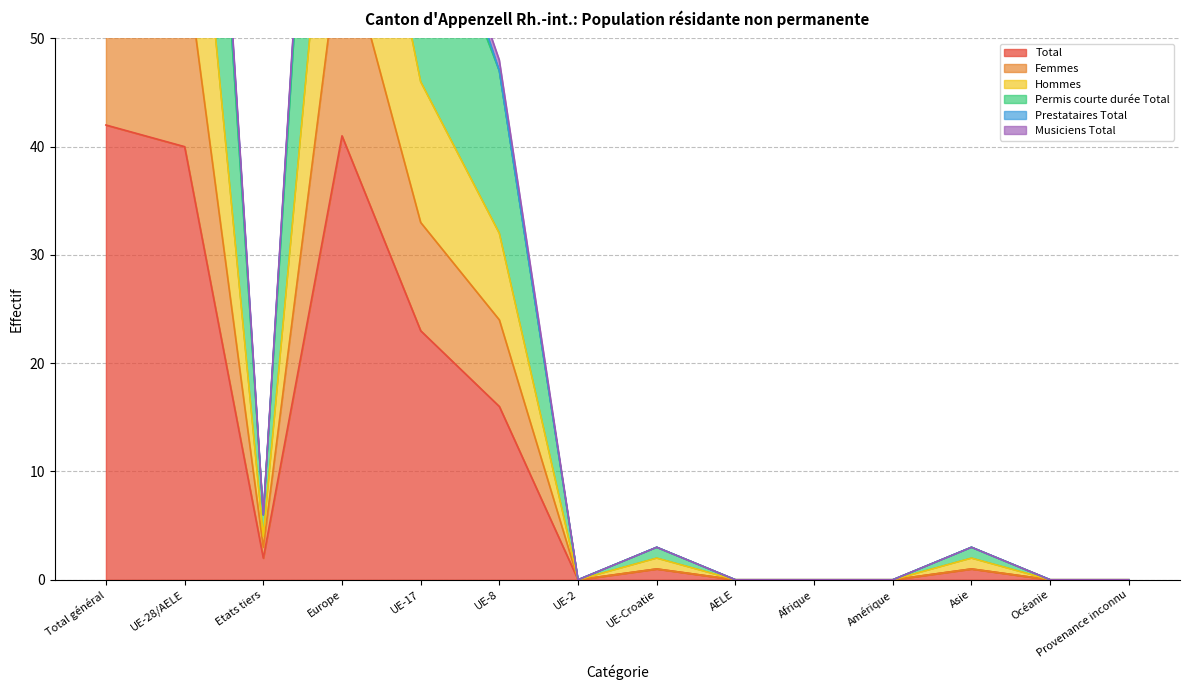

Is it true that Total equals 72 at Europe?

False